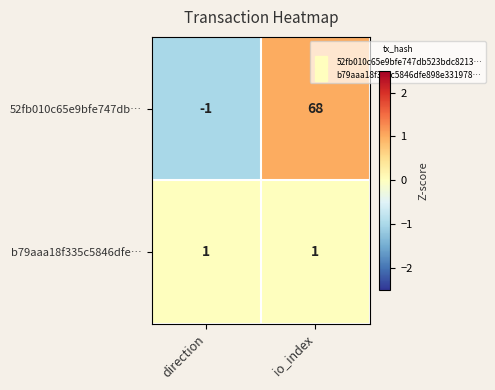

At which label is 52fb010c65e9bfe747db… closest to 33?

direction